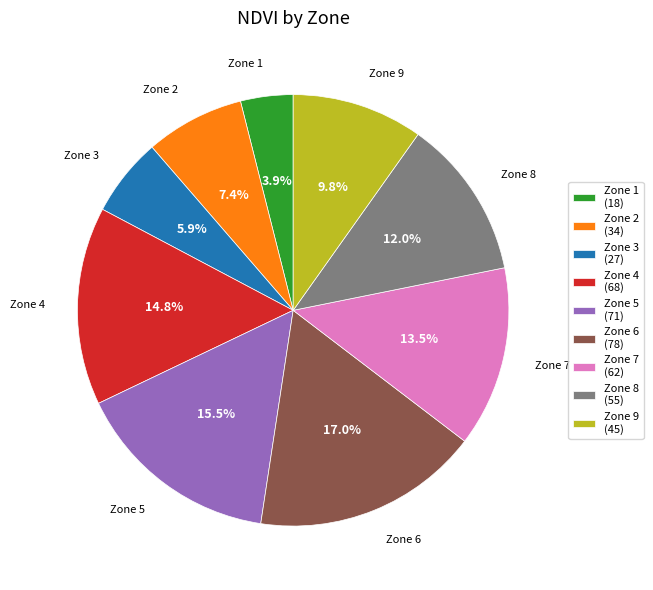

How many segments does this pie chart have?

9